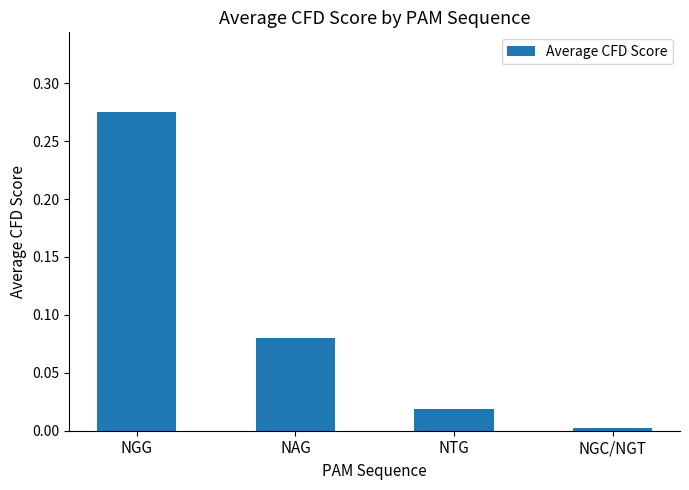

What is the label of the 3rd bar from the right?

NAG